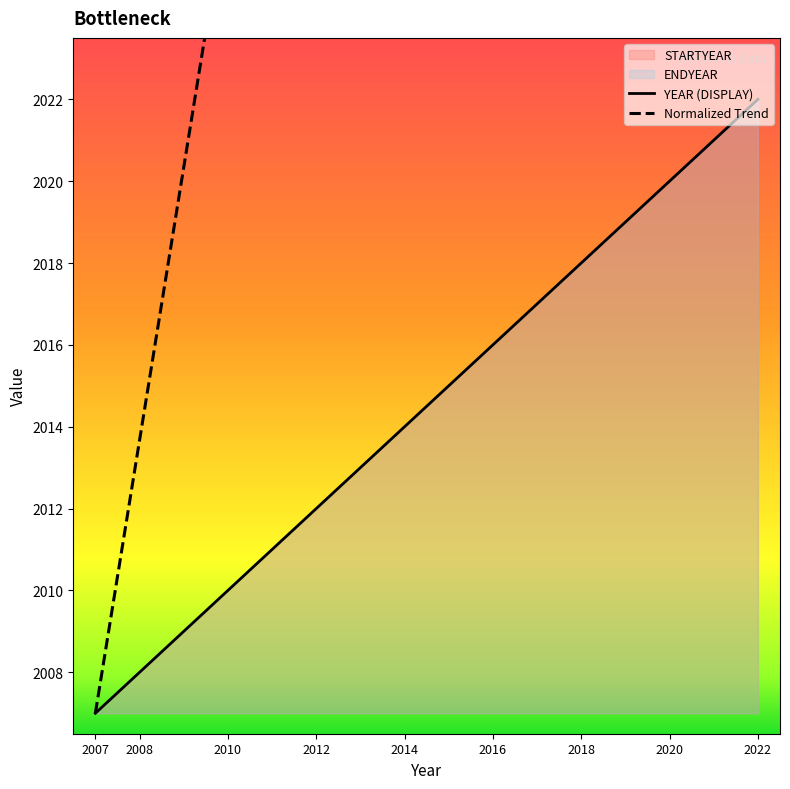

True or false: STARTYEAR and ENDYEAR intersect in this chart.

False